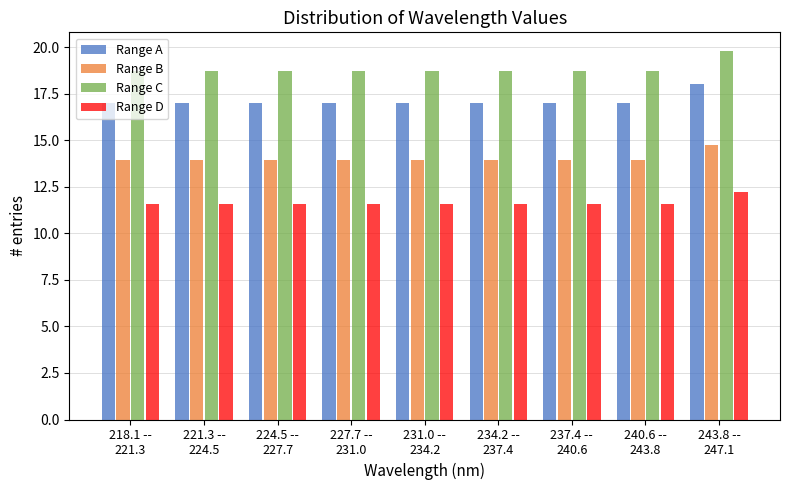

What is the difference between the maximum and minimum values in the Range A series?

1.0